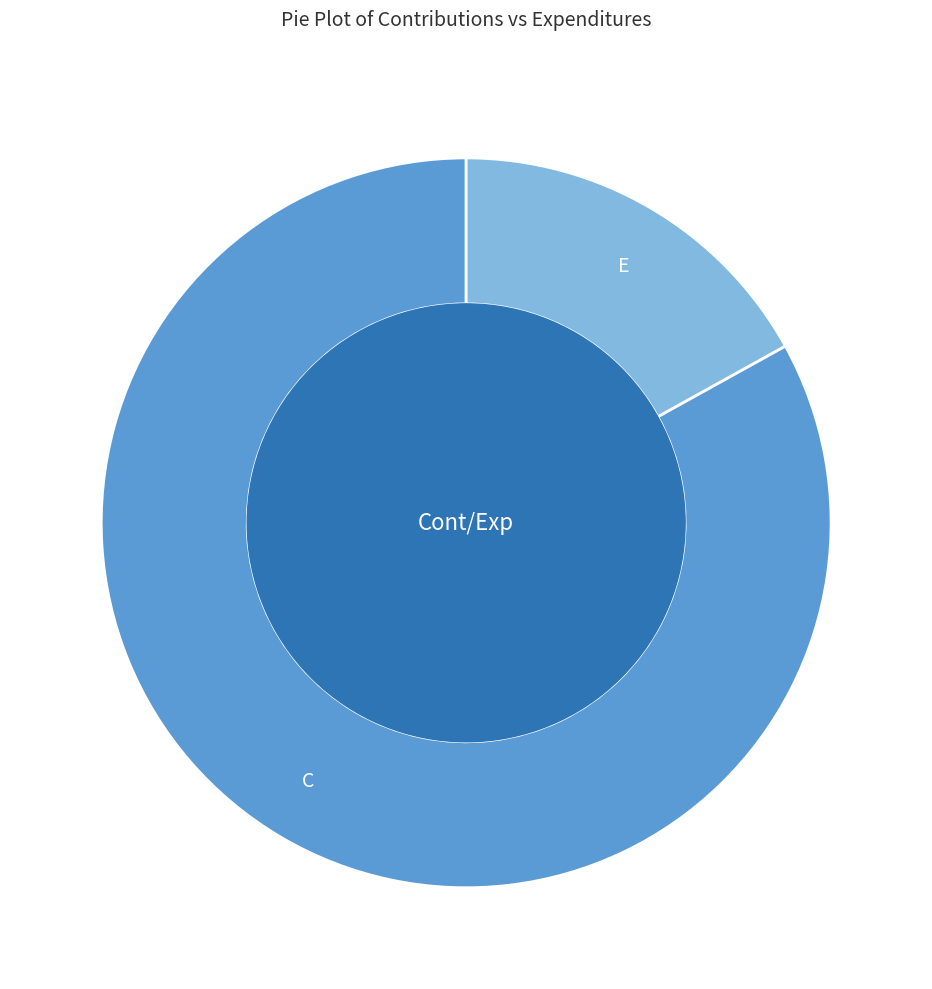

Count the number of slices in the pie.

2